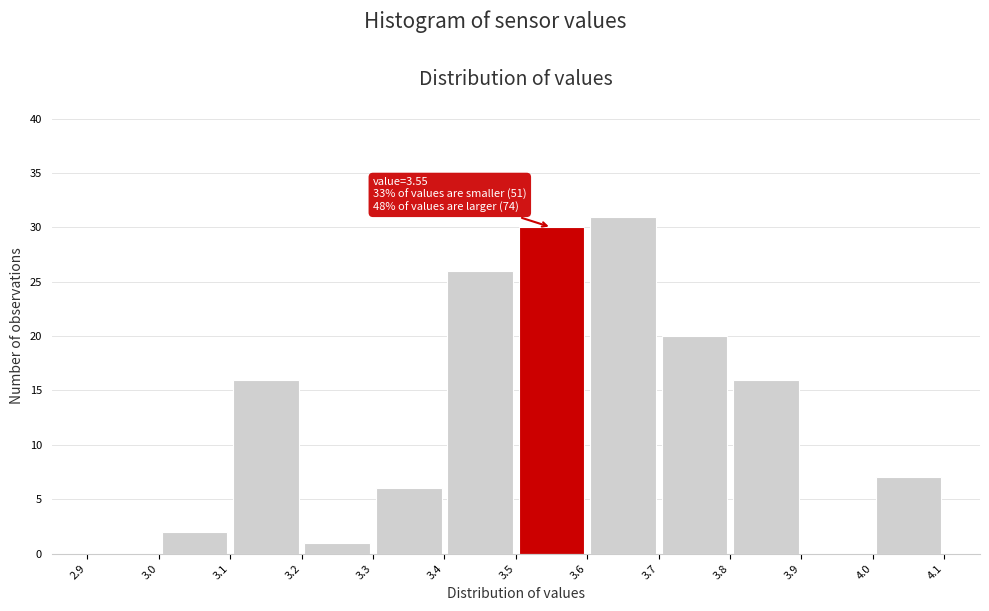

Which range on the x-axis has the tallest bar?

3.6 to 3.7